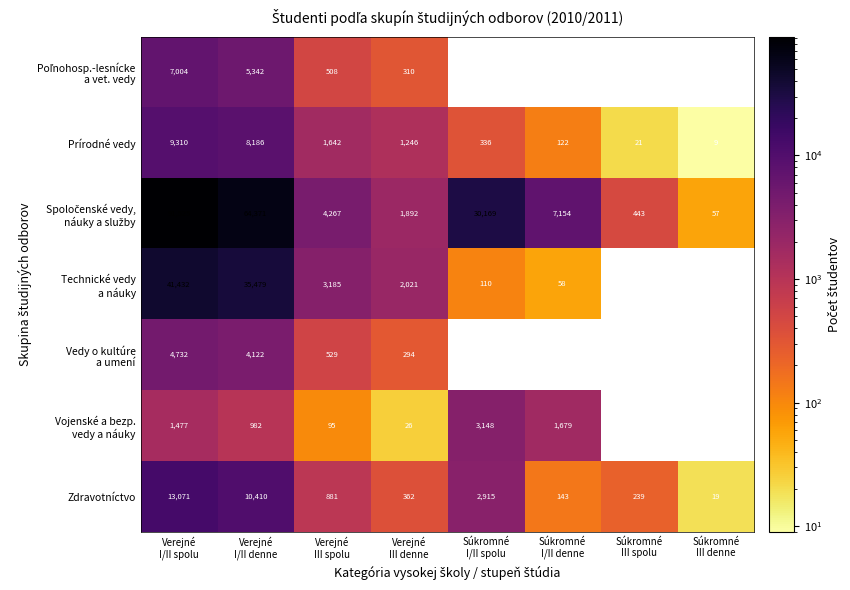

What is the maximum value for Zdravotníctvo?

13071